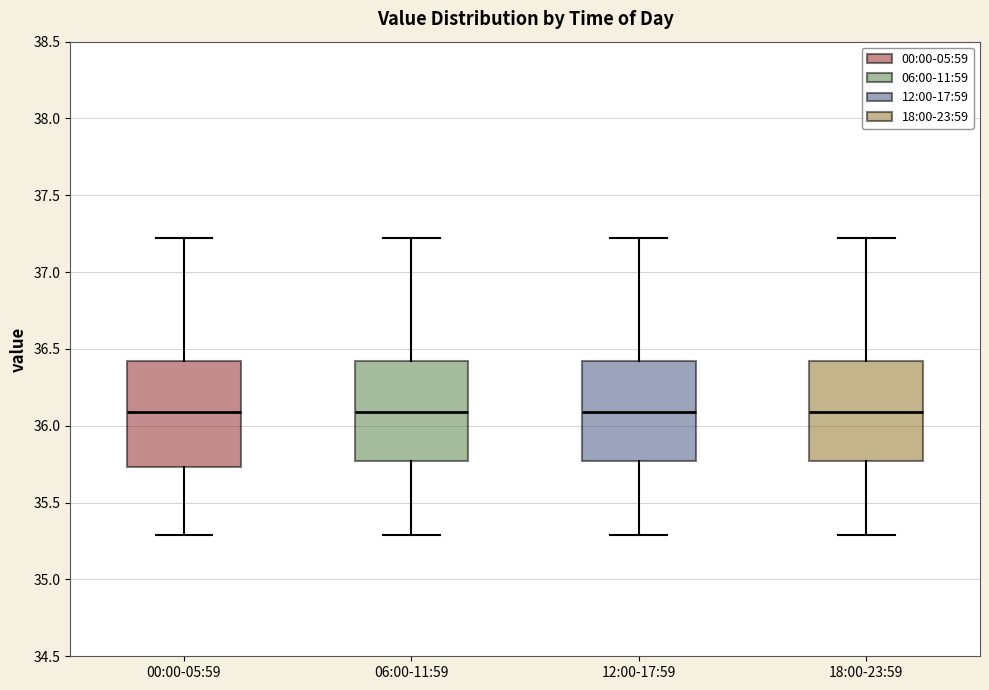

Where does the lower whisker of the box for 12:00-17:59 end on the y-axis? The values are not printed on the chart, so give them approximately, as read against the axis.

35.30